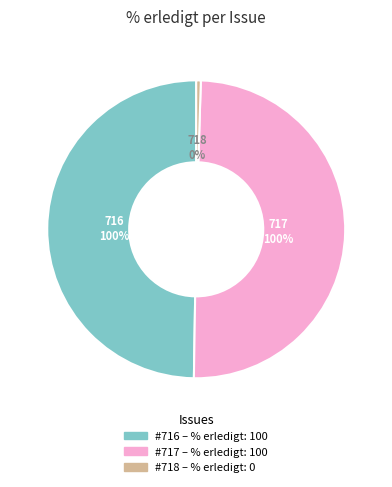

What is the largest slice in the pie chart?

716